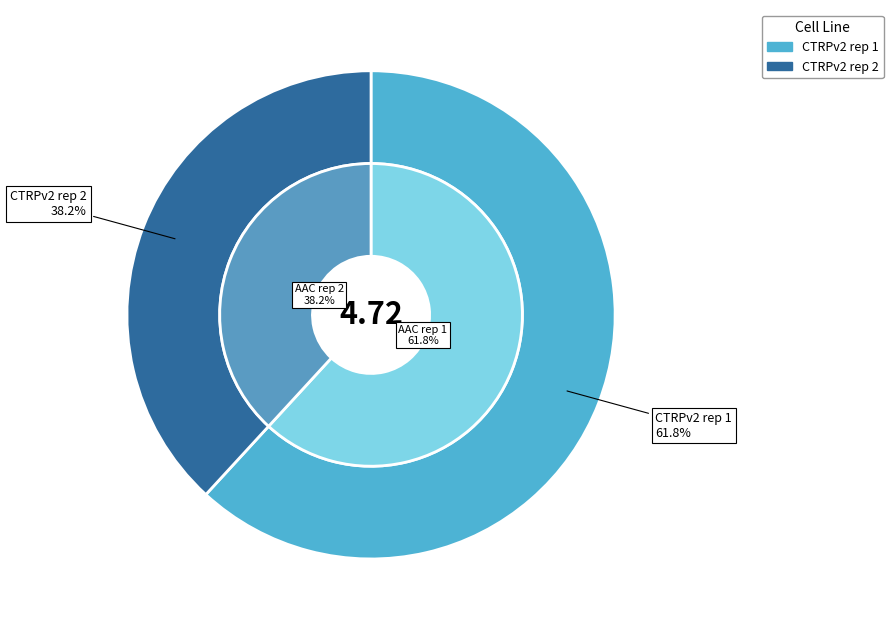

Is CTRPv2 rep 2 the majority of the pie?

No